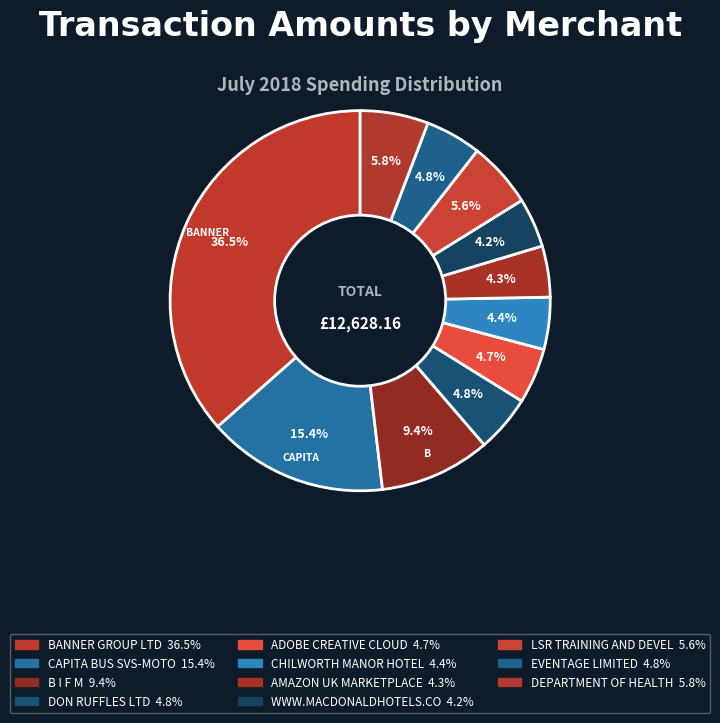

What percentage is the LSR TRAINING AND DEVEL slice, to the nearest percent?

6%